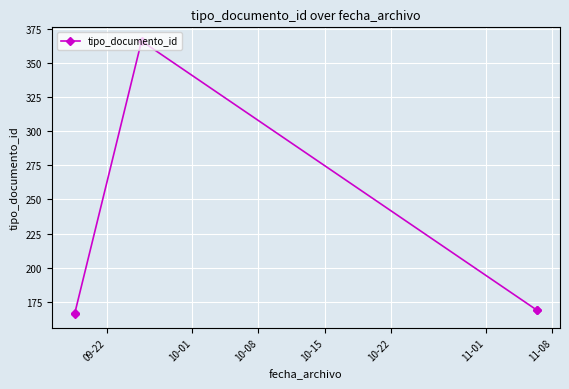

True or false: the data has more than 0 interior local peaks.

True